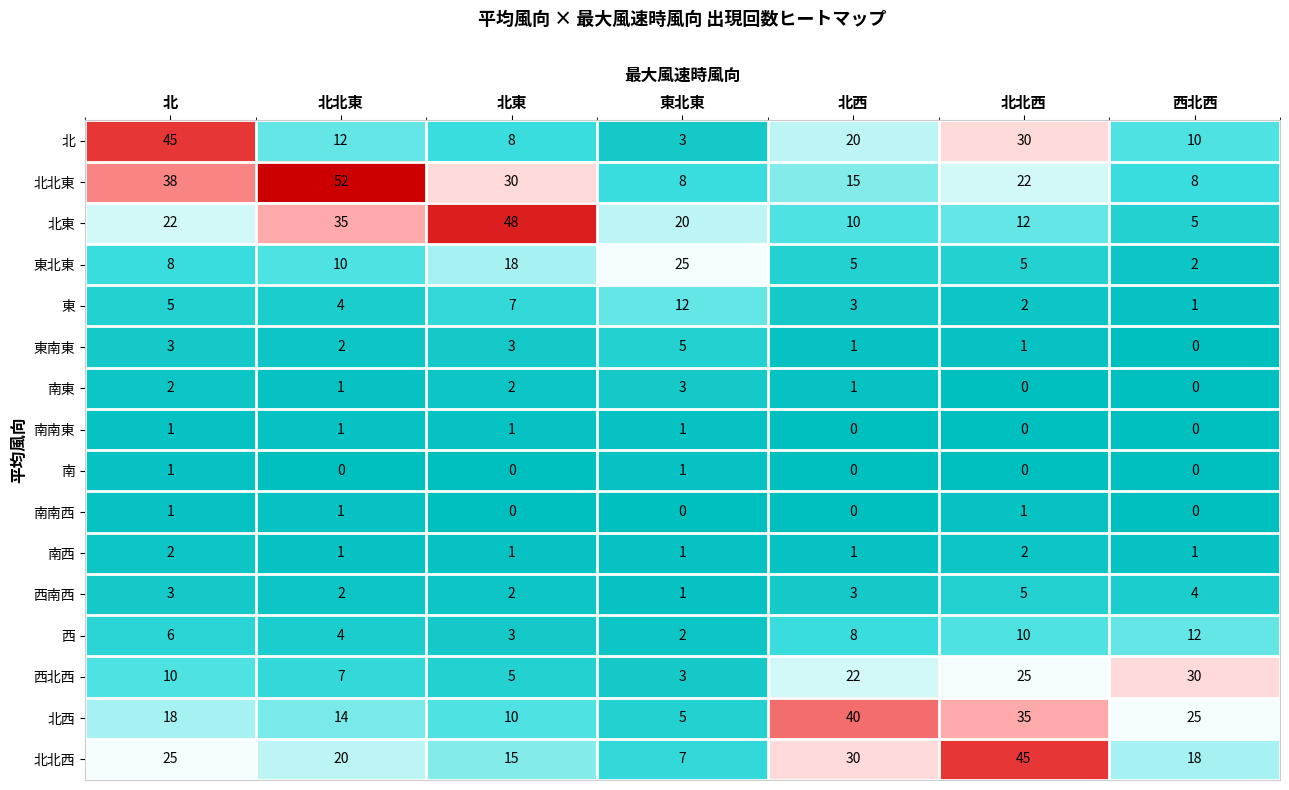

What is the difference between the second highest and minimum values in the 西南西 series?

3